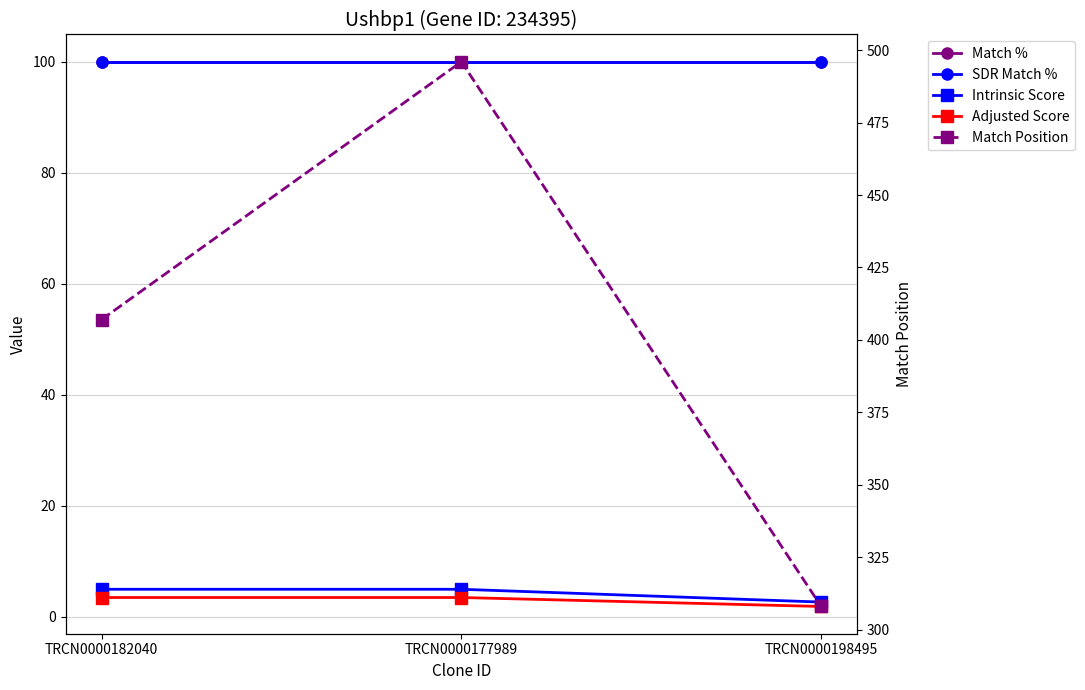

Reading left to right, transcribe all the data shown in this chart.

Match %: 100.0	100.0	100.0
SDR Match %: 100.0	100.0	100.0
Intrinsic Score: 5.0	5.0	2.6
Adjusted Score: 3.5	3.5	1.8
Match Position: 407.0	496.0	308.0